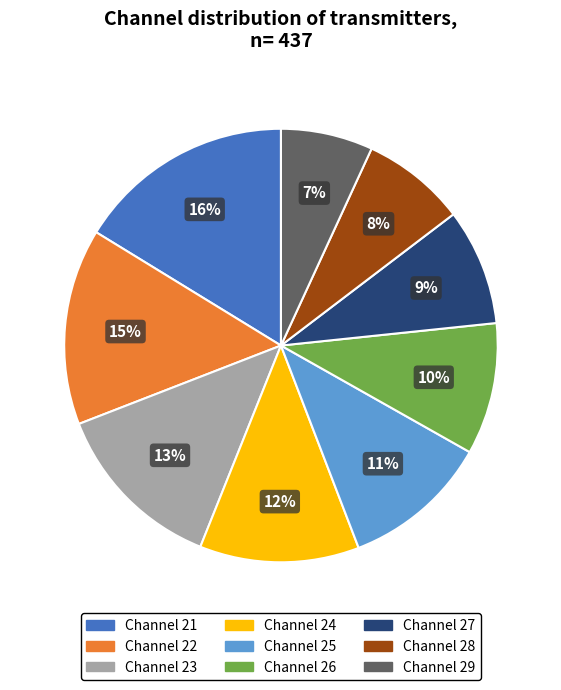

Between Channel 23 and Channel 27, which is larger?

Channel 23